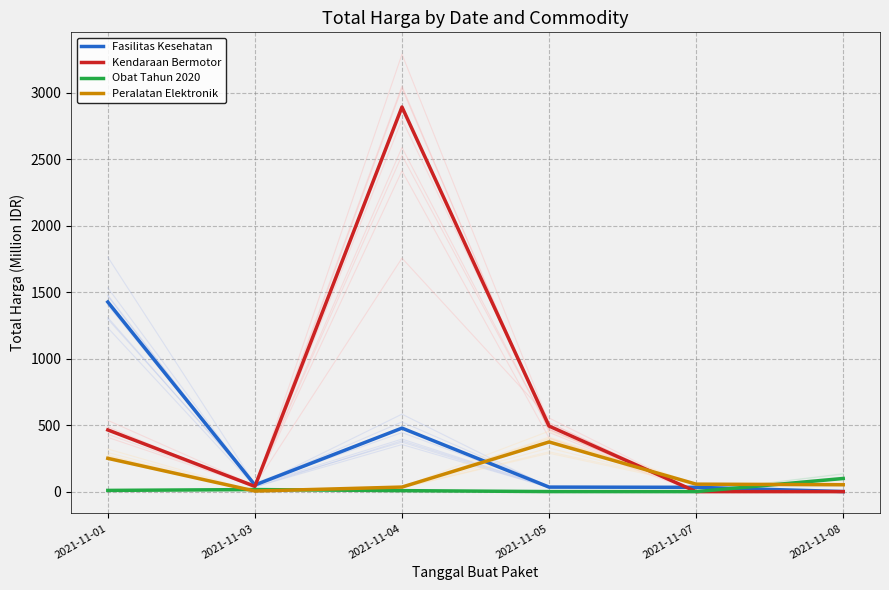

Rank the series by their average value, from highest to lowest.

Kendaraan Bermotor, Fasilitas Kesehatan, Peralatan Elektronik, Obat Tahun 2020